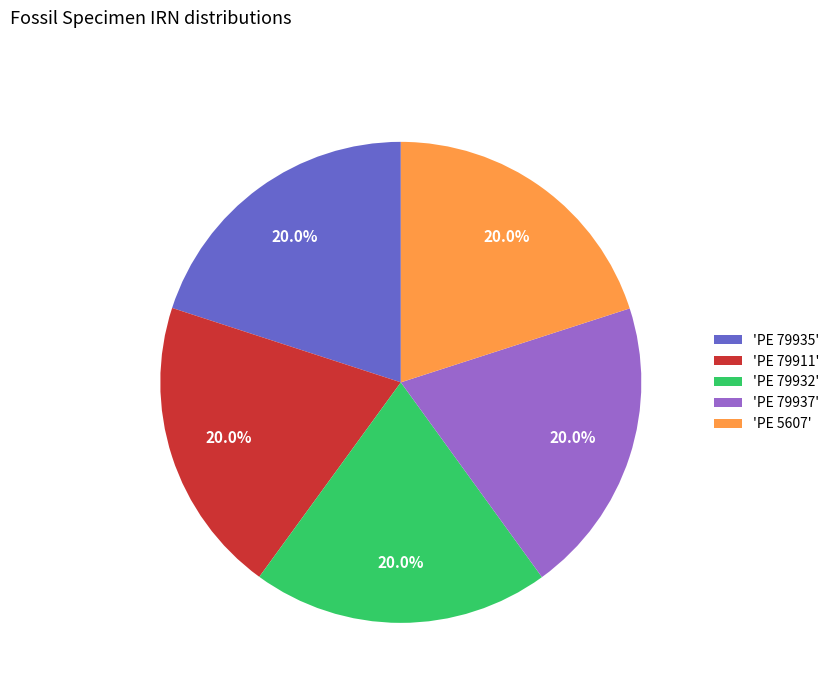

Approximately how many times larger is the value at 'PE 79932' compared to 'PE 79911'?

1.0